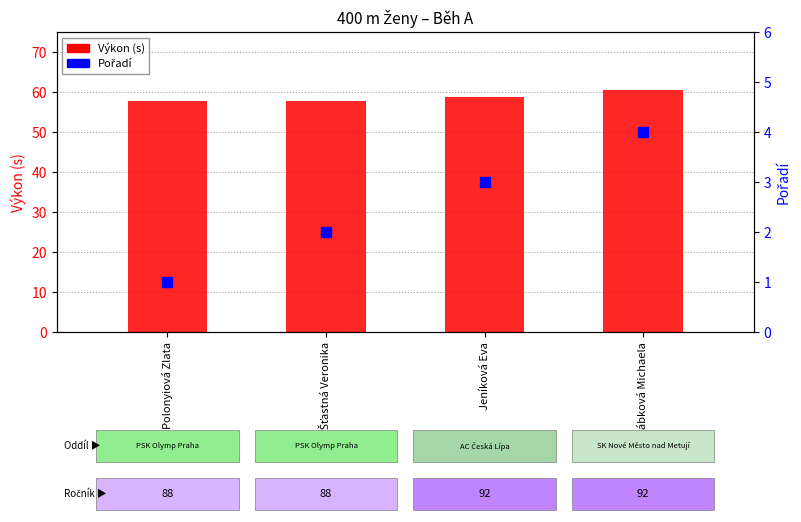

Which series reaches the maximum Y coordinate?

Výkon (s)